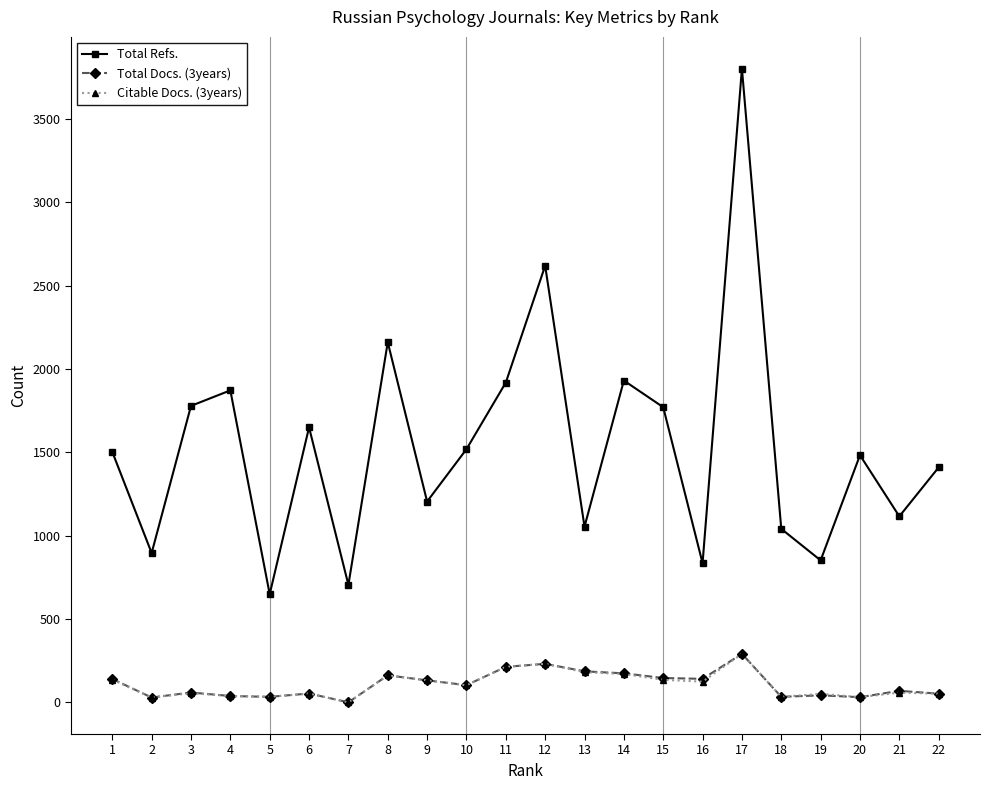

How many lines are shown in the chart?

3